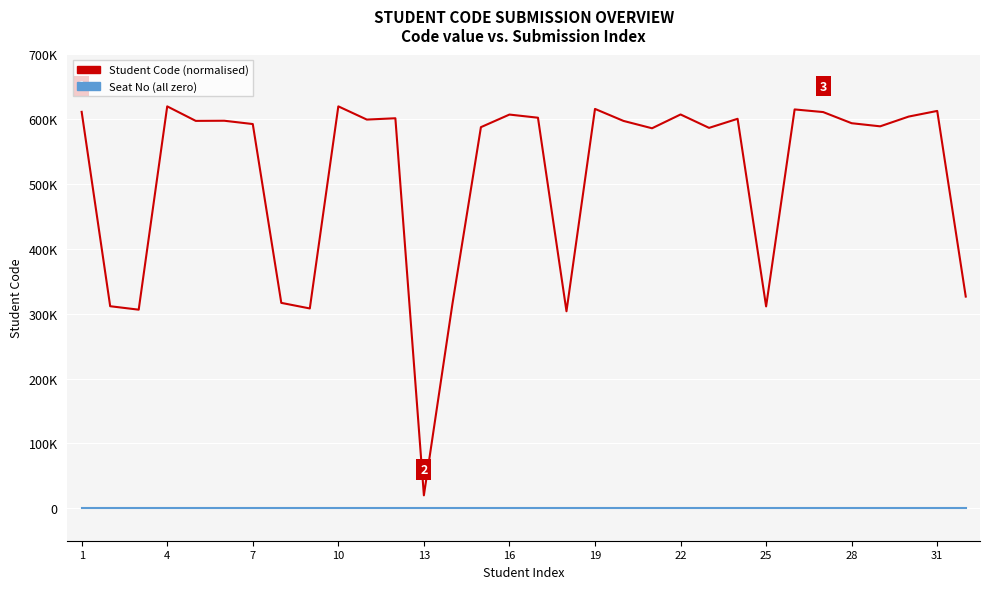

Does the chart display data point markers on the line(s)?

No